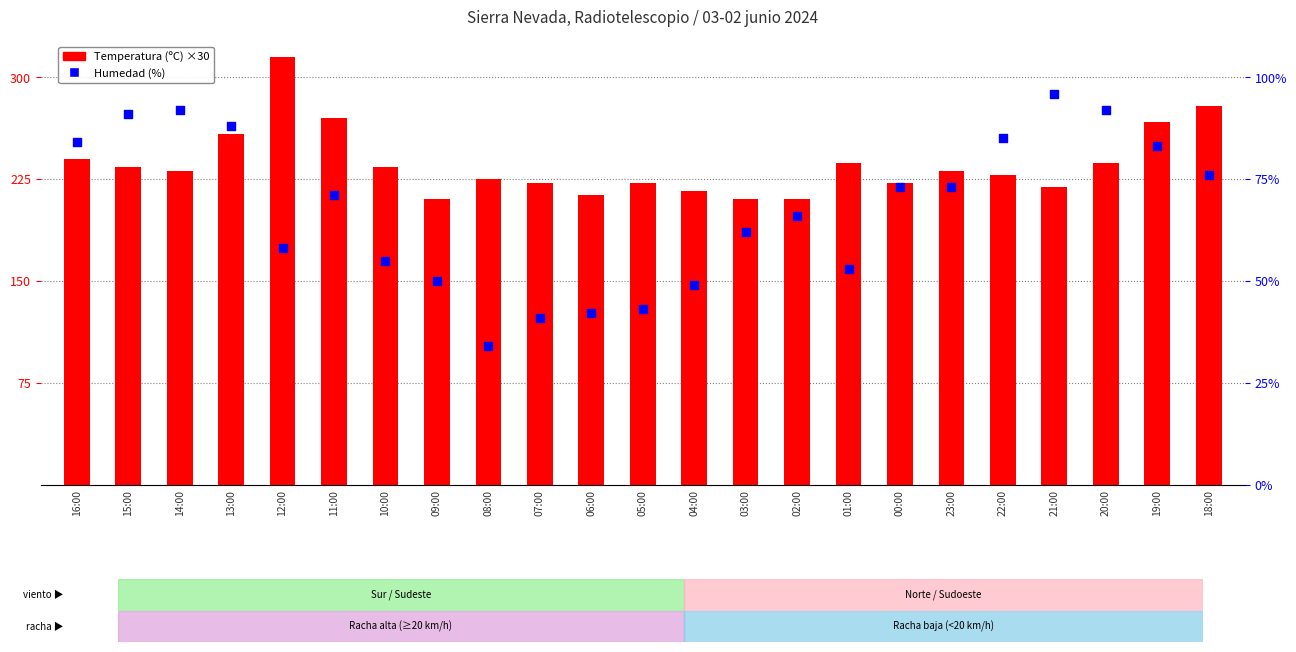

Which series contains the lowest Y value?

Humedad (%)